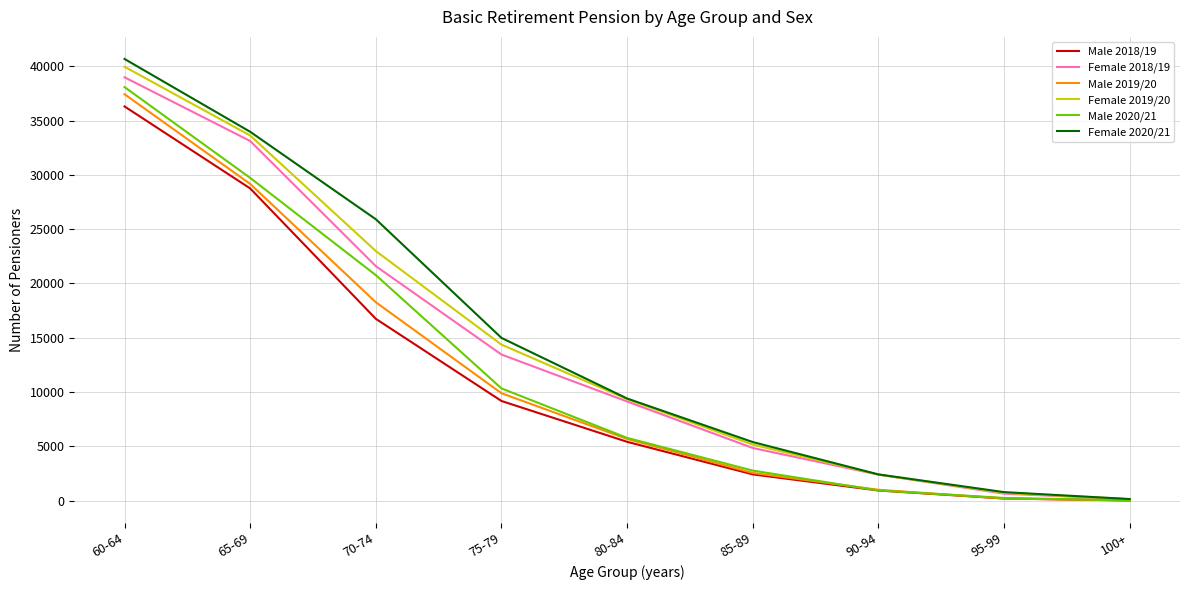

Which series has the largest total across all categories?

Female 2020/21